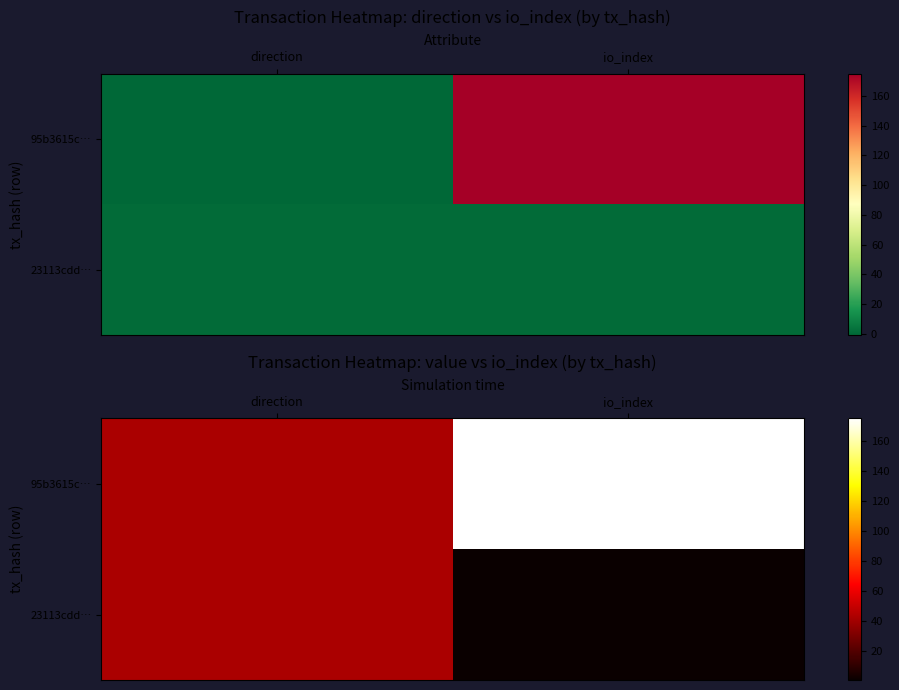

Which series has the largest total across all categories?

95b3615c…